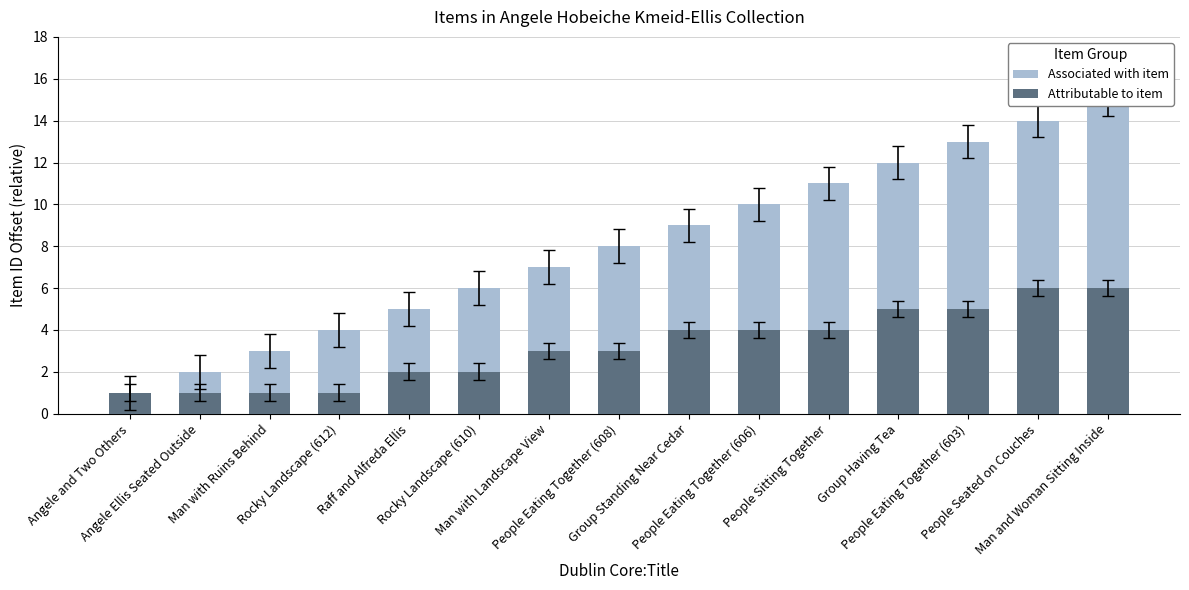

True or false: Associated with item has a value of 15 at Man and Woman Sitting Inside.

True